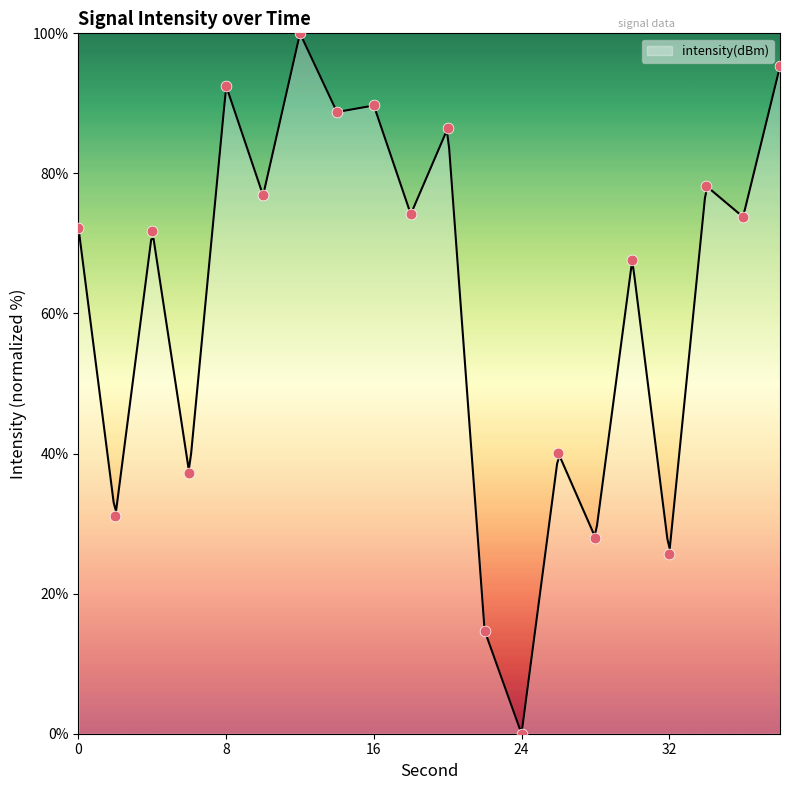

Between 0 and 36, which is larger?

36